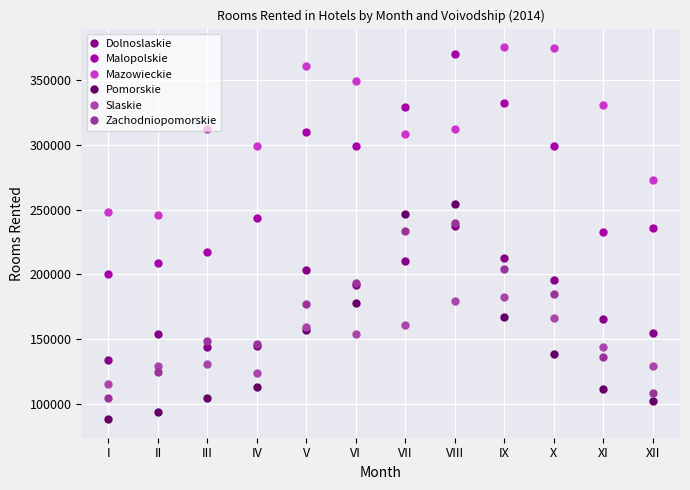

In Slaskie, how many points are higher than both neighbors (excluding endpoints)?

3